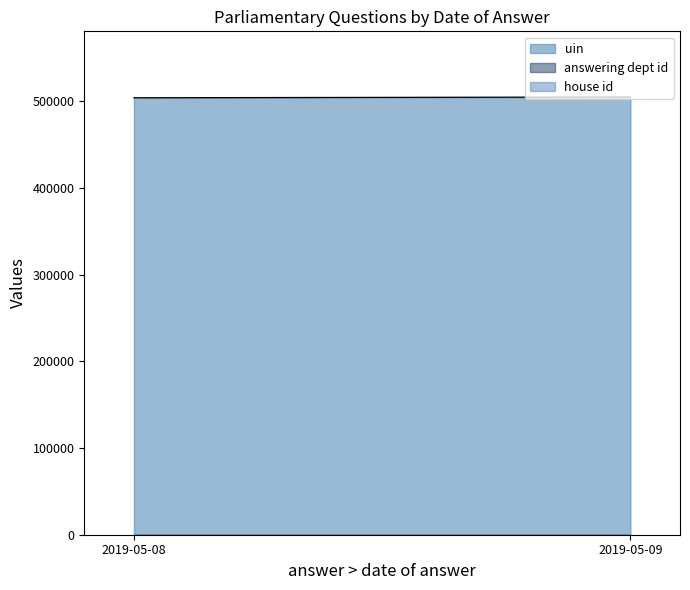

At how many categories does at least one series exceed 47731?

2